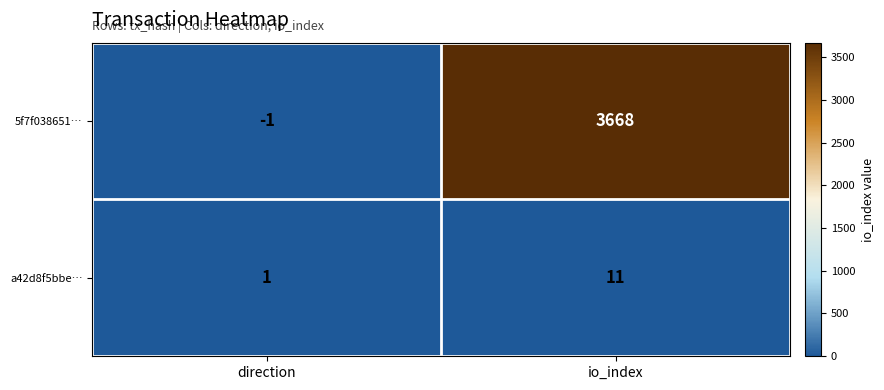

At which category does the chart reach its minimum across all series?

direction